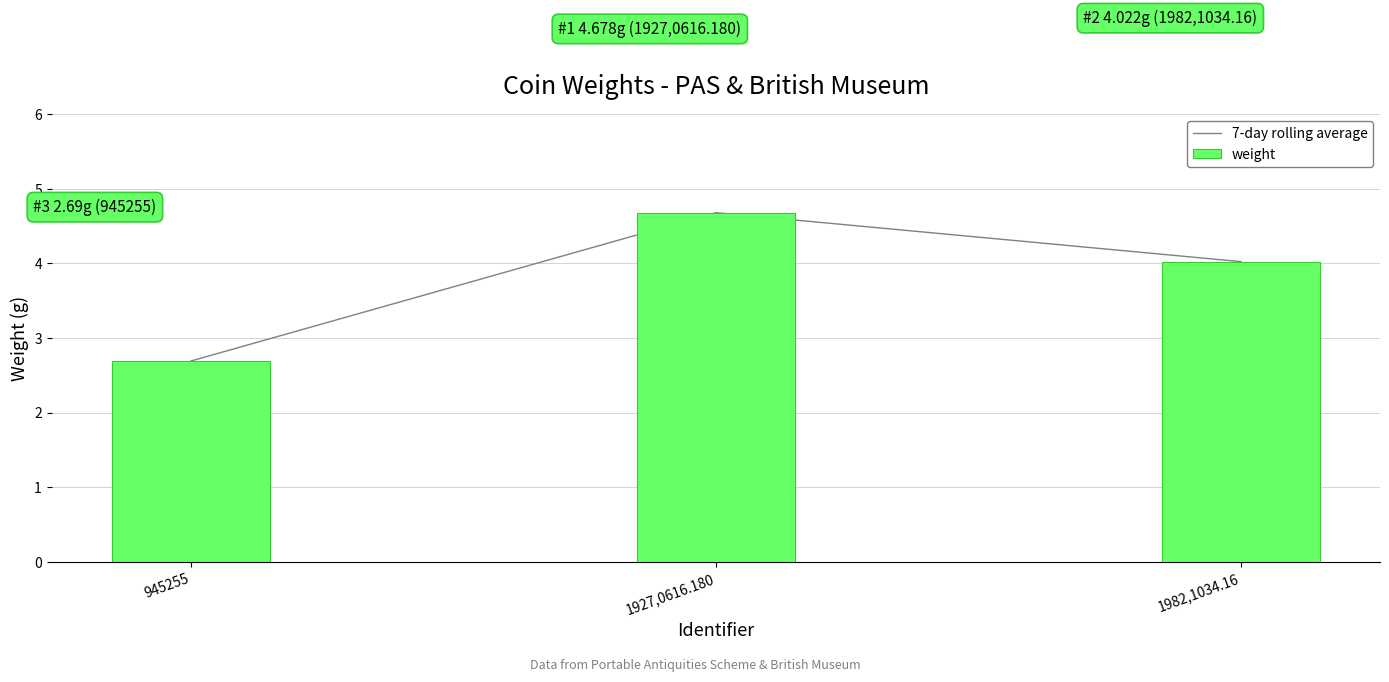

Which has a higher value, 1982,1034.16 or 945255?

1982,1034.16